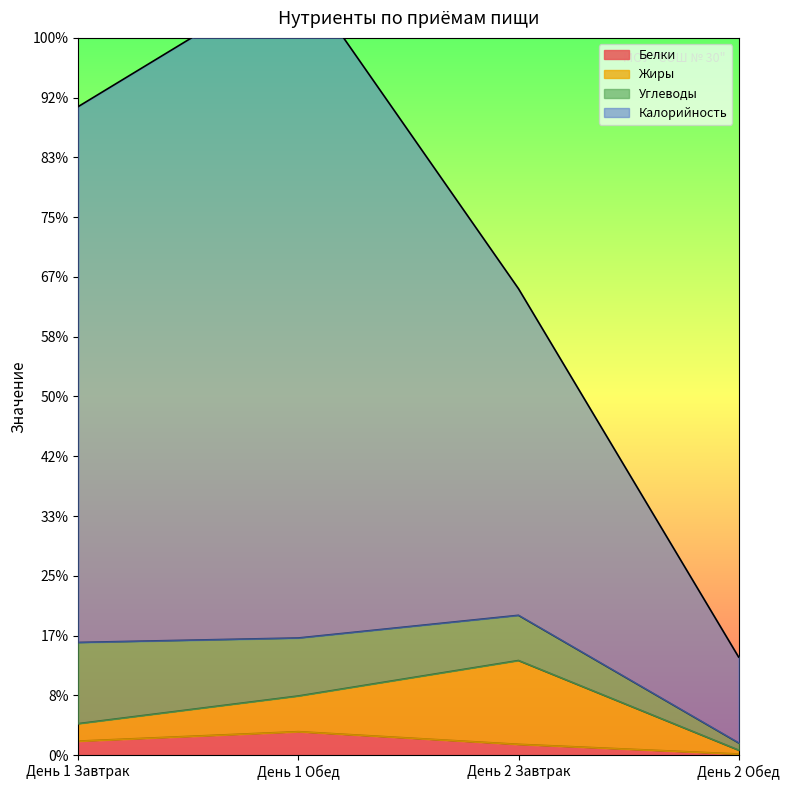

Which series has the widest spread of values?

Калорийность